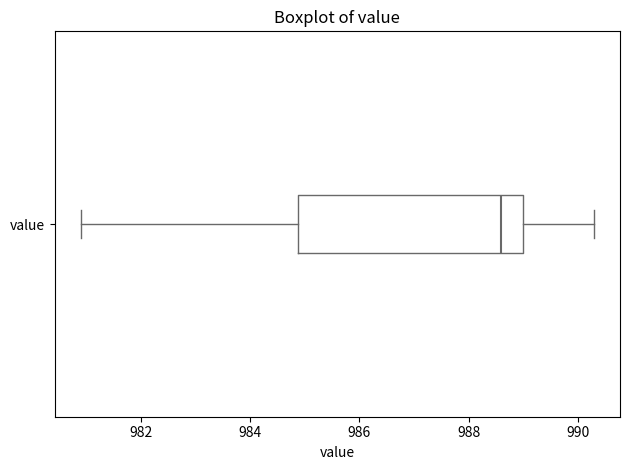

Read this box plot against the x-axis: the position of the median line, the range covered by the box, and the ends of both whiskers. The values are not printed on the chart, so give them approximately, as read against the axis.

median 988.6, box 984.8 to 989.0, whiskers 981.0 to 990.4